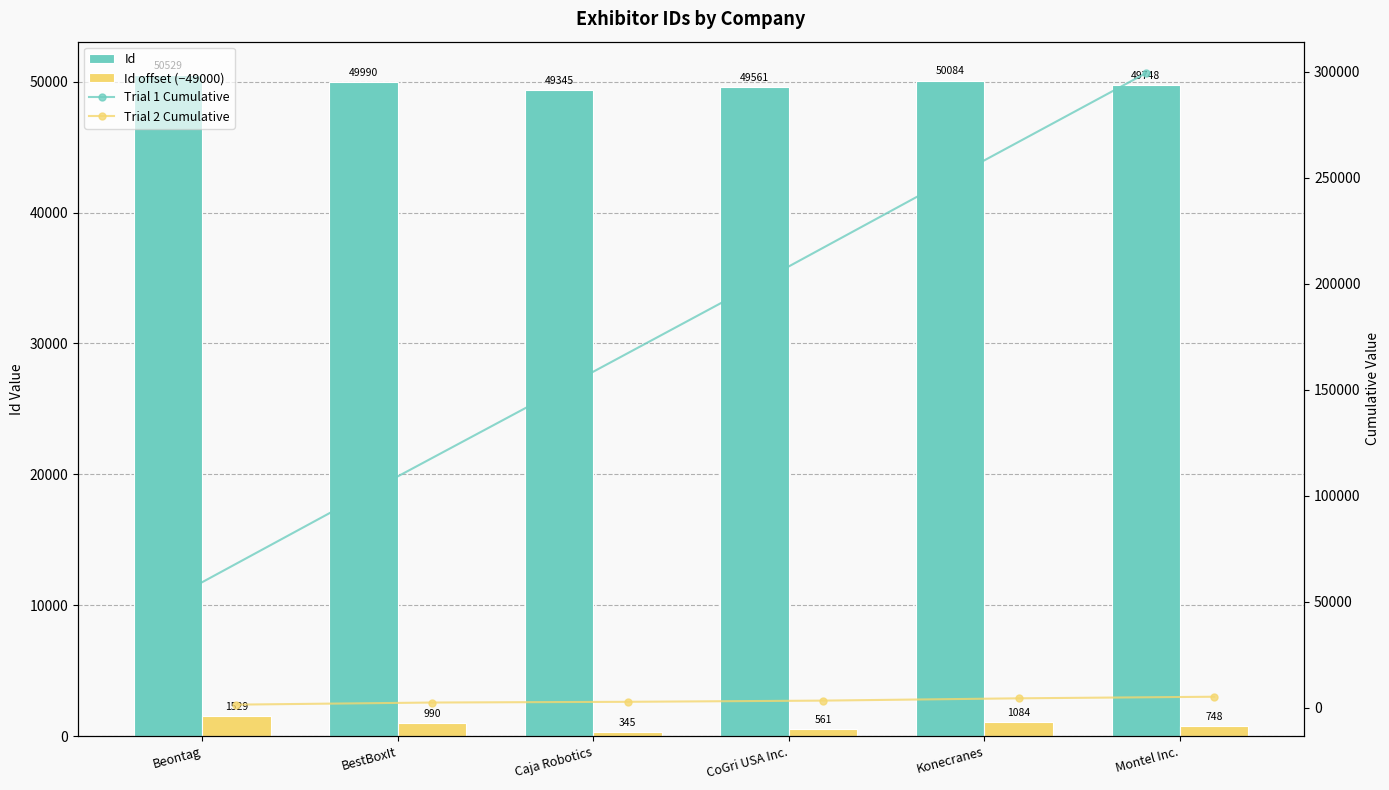

What is the difference between the maximum and second lowest values in the Id offset (−49000) series?

968